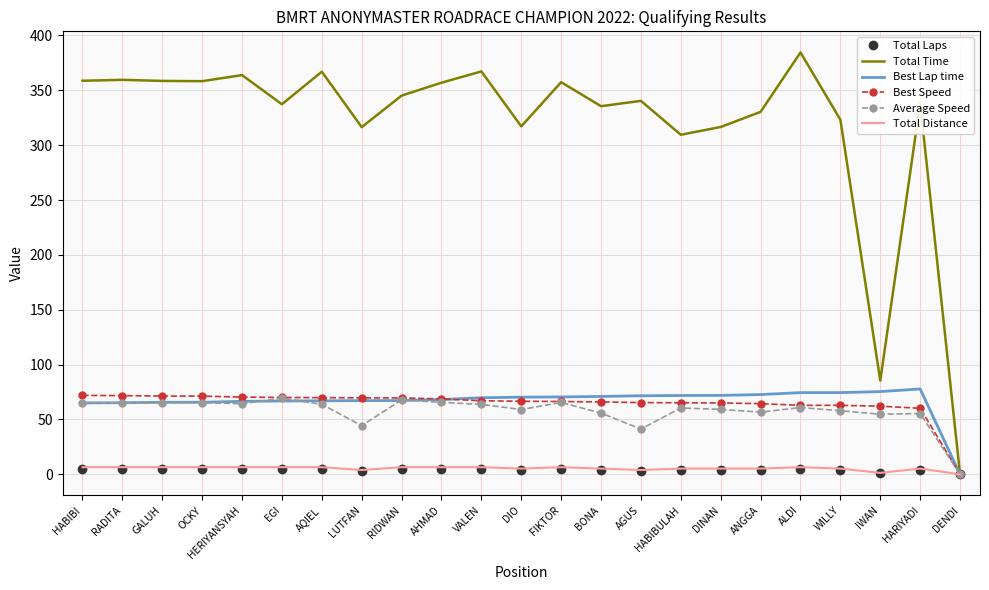

Which series has the largest total across all categories?

Total Time